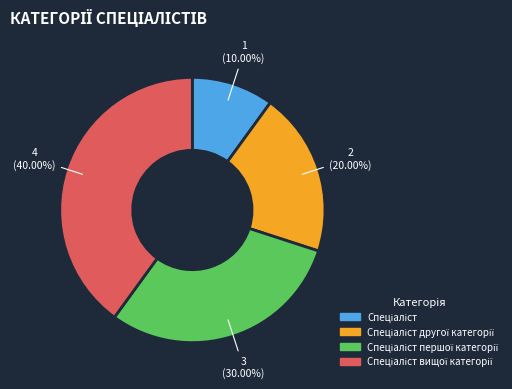

Is there a majority slice in this chart?

No